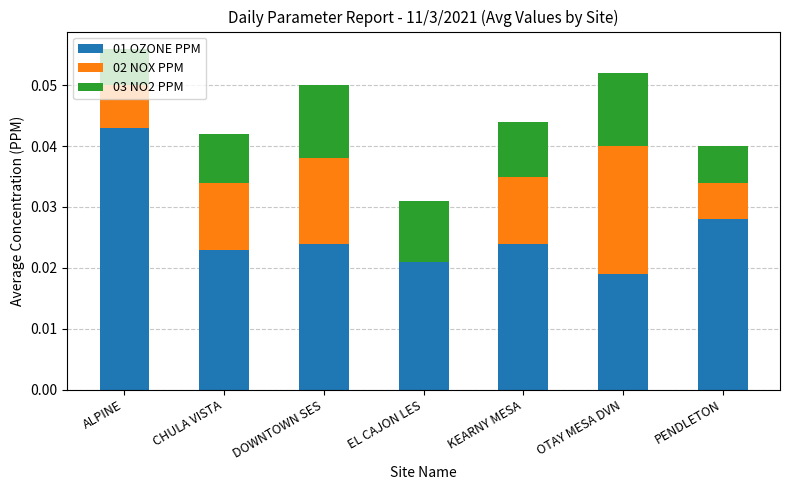

Is it true that 01 OZONE PPM equals 0.0 at OTAY MESA DVN?

True